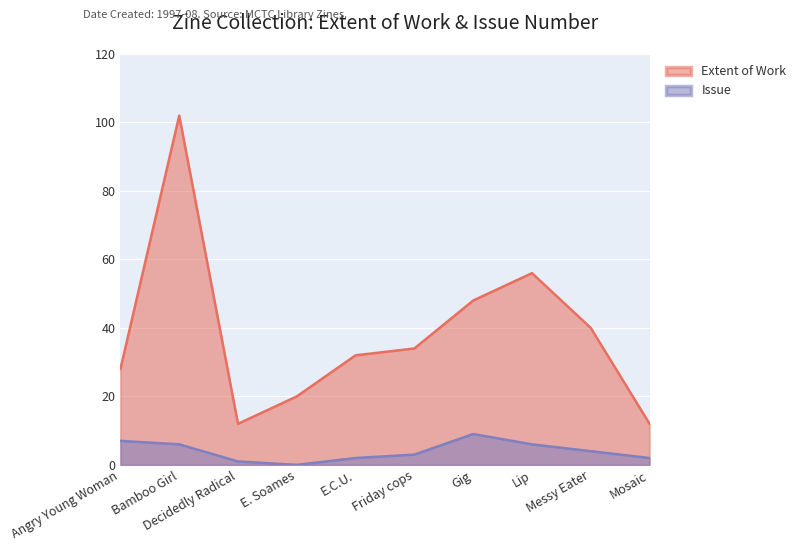

Where does the Issue series first go above 4?

Angry Young Woman